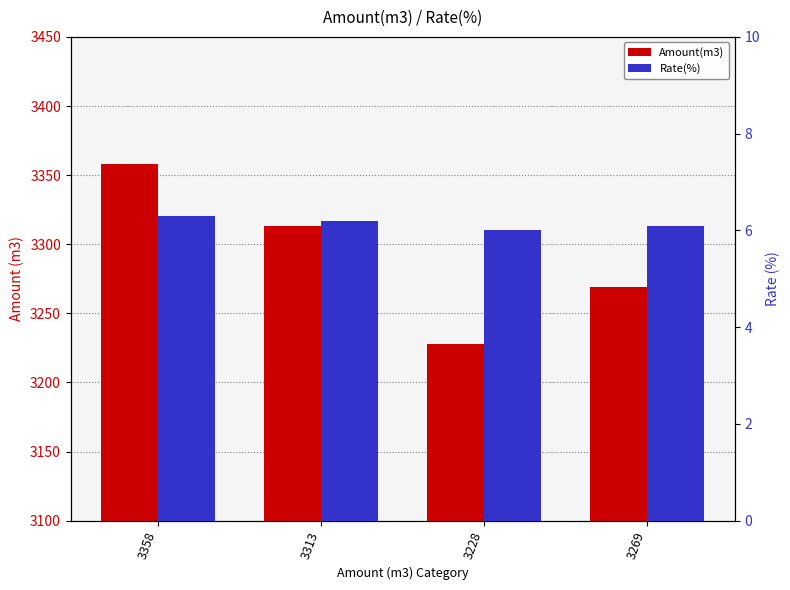

Reading left to right, transcribe all the data shown in this chart.

Amount(m3): 3358.0	3313.0	3228.0	3269.0
Rate(%): 6.3	6.2	6.0	6.1